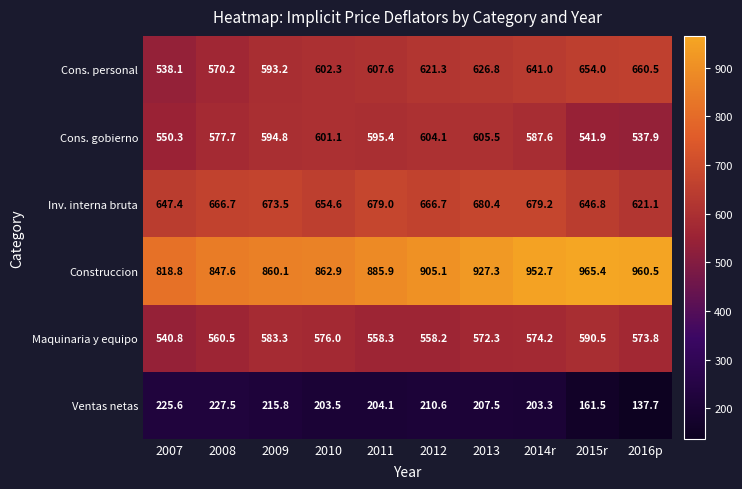

Which series has the largest range (max minus min)?

Construccion